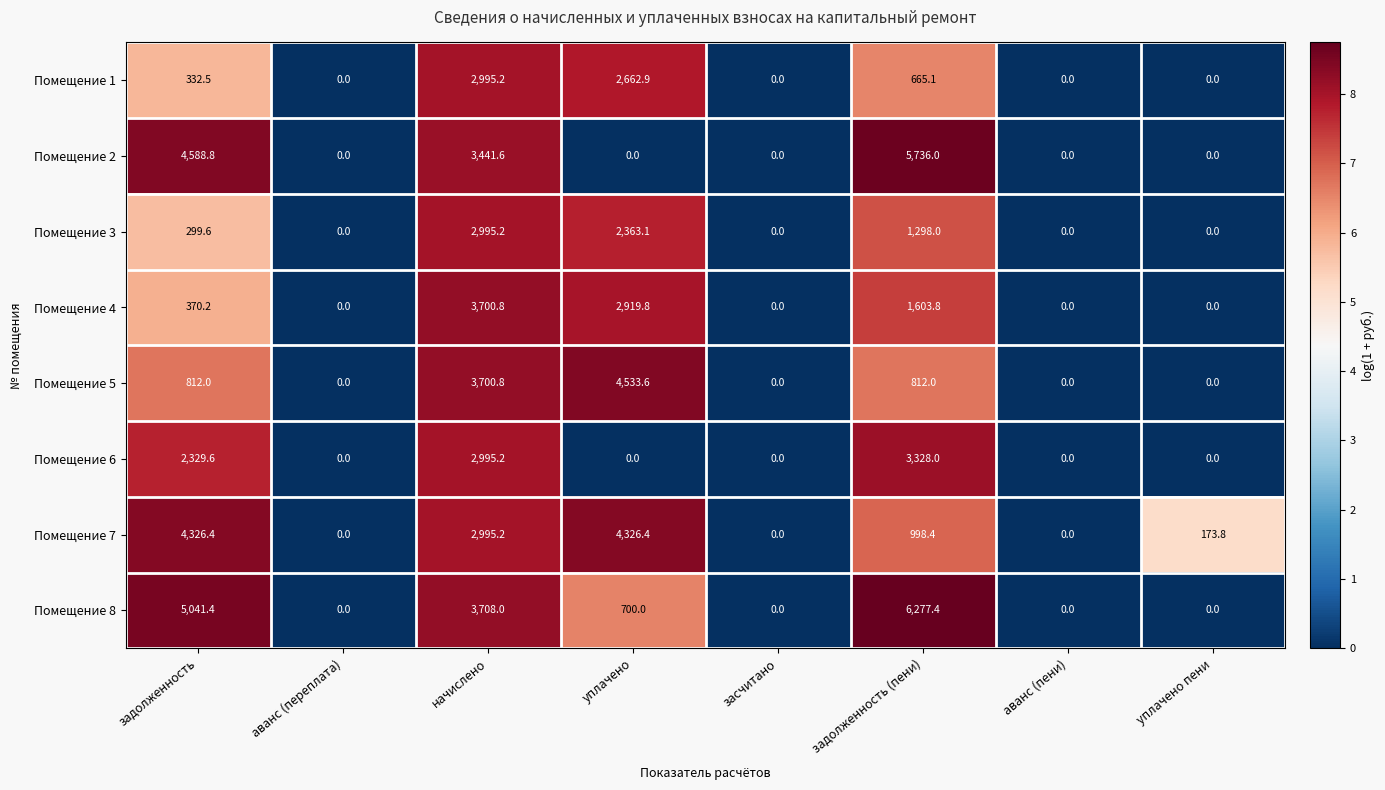

Which series has the largest total across all categories?

Помещение 8